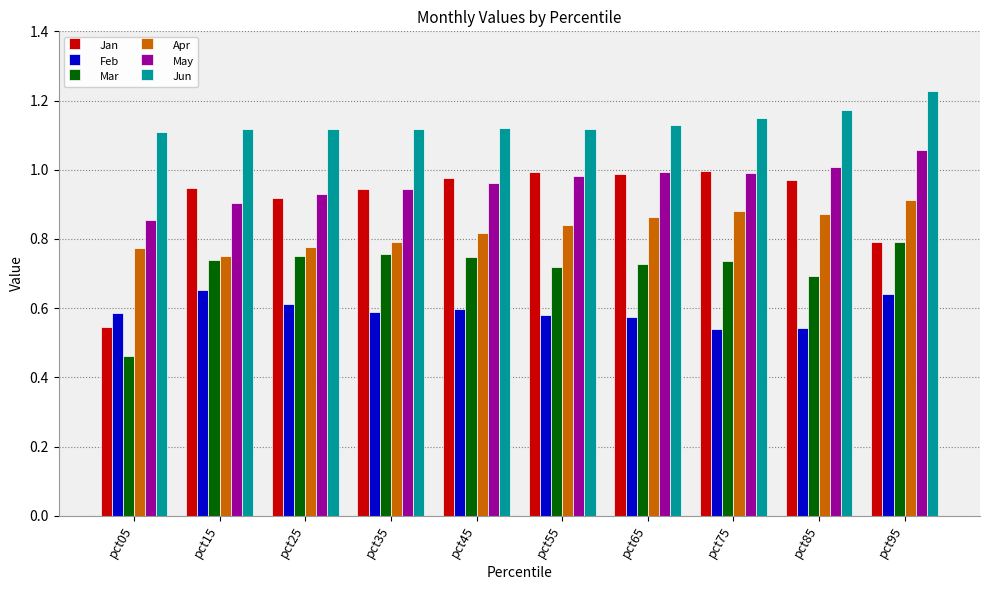

What is the sum of all Mar values?

7.1